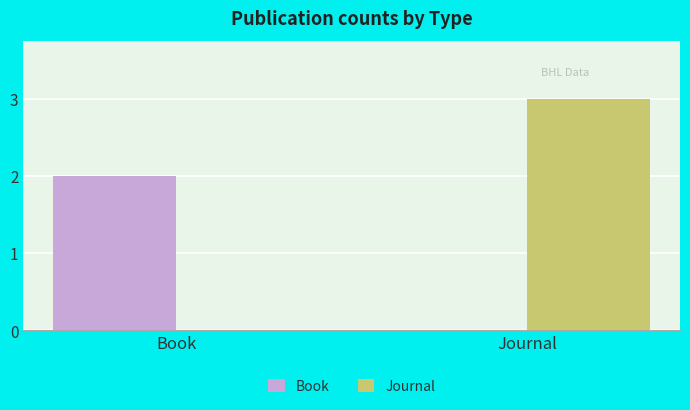

What is the total value across all series at Book?

2